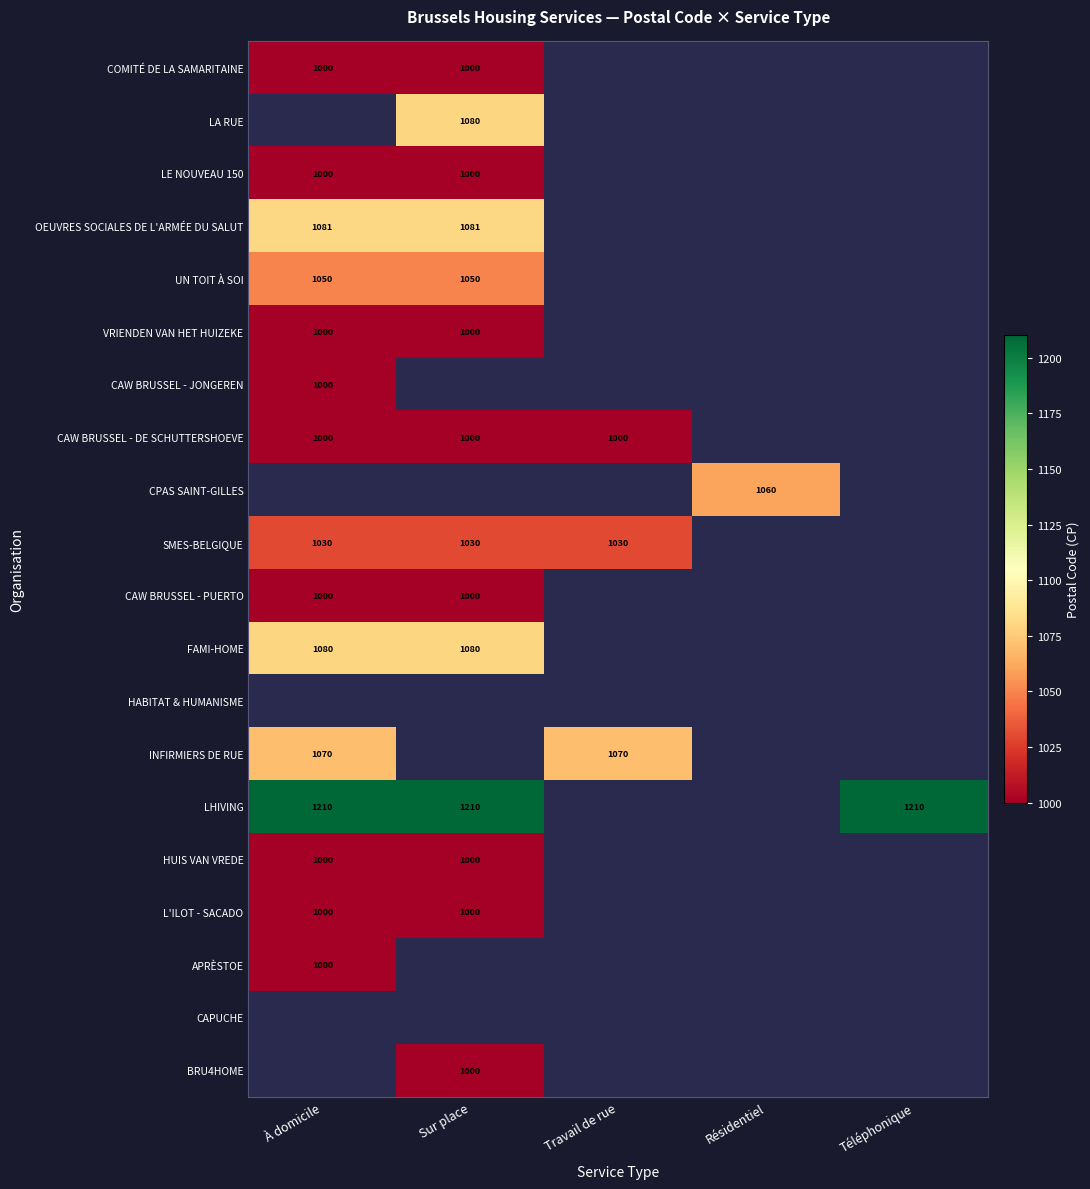

Is it true that UN TOIT À SOI equals 1050 at À domicile?

True